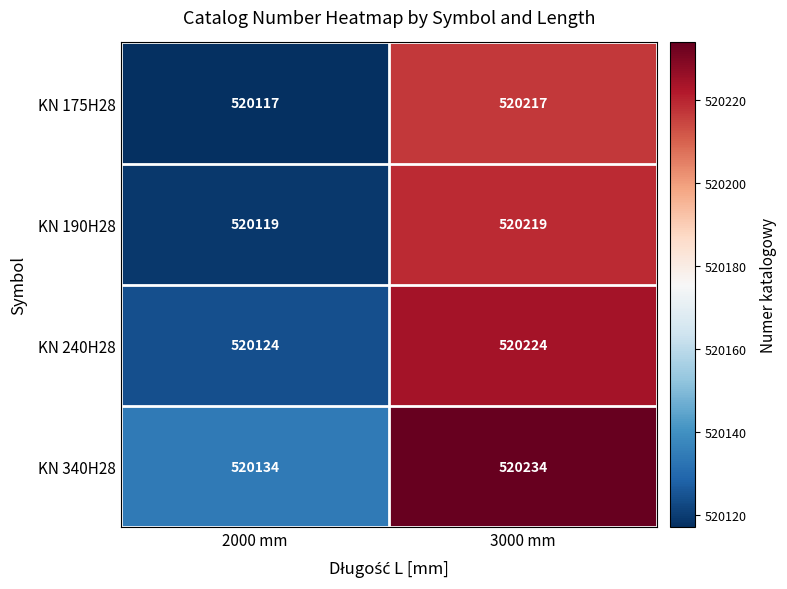

Reading right to left, list all the values displayed in this chart.

KN 175H28: 3000 mm=520217	2000 mm=520117
KN 190H28: 3000 mm=520219	2000 mm=520119
KN 240H28: 3000 mm=520224	2000 mm=520124
KN 340H28: 3000 mm=520234	2000 mm=520134